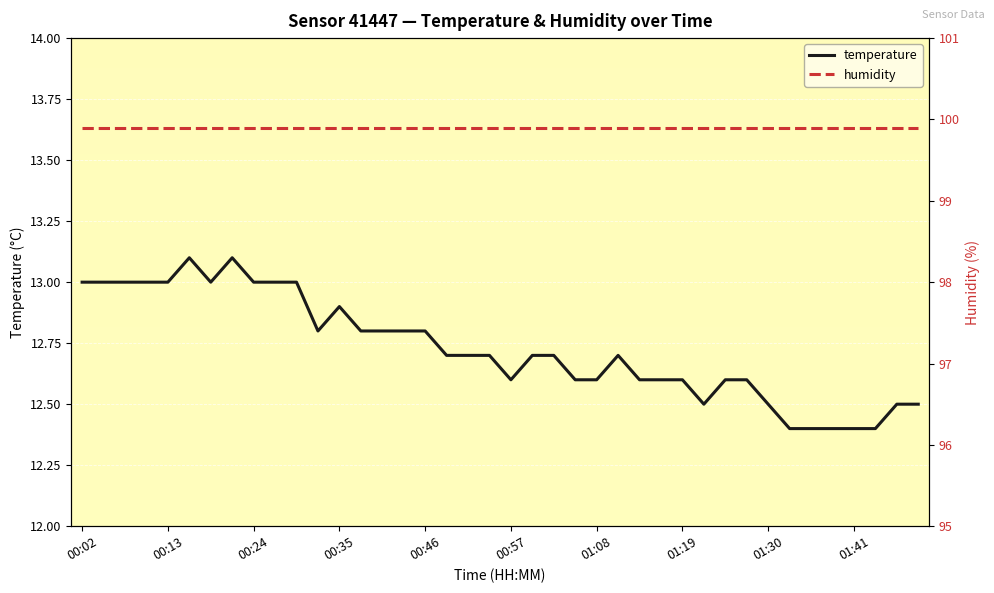

What is the highest value of the temperature series?

13.1